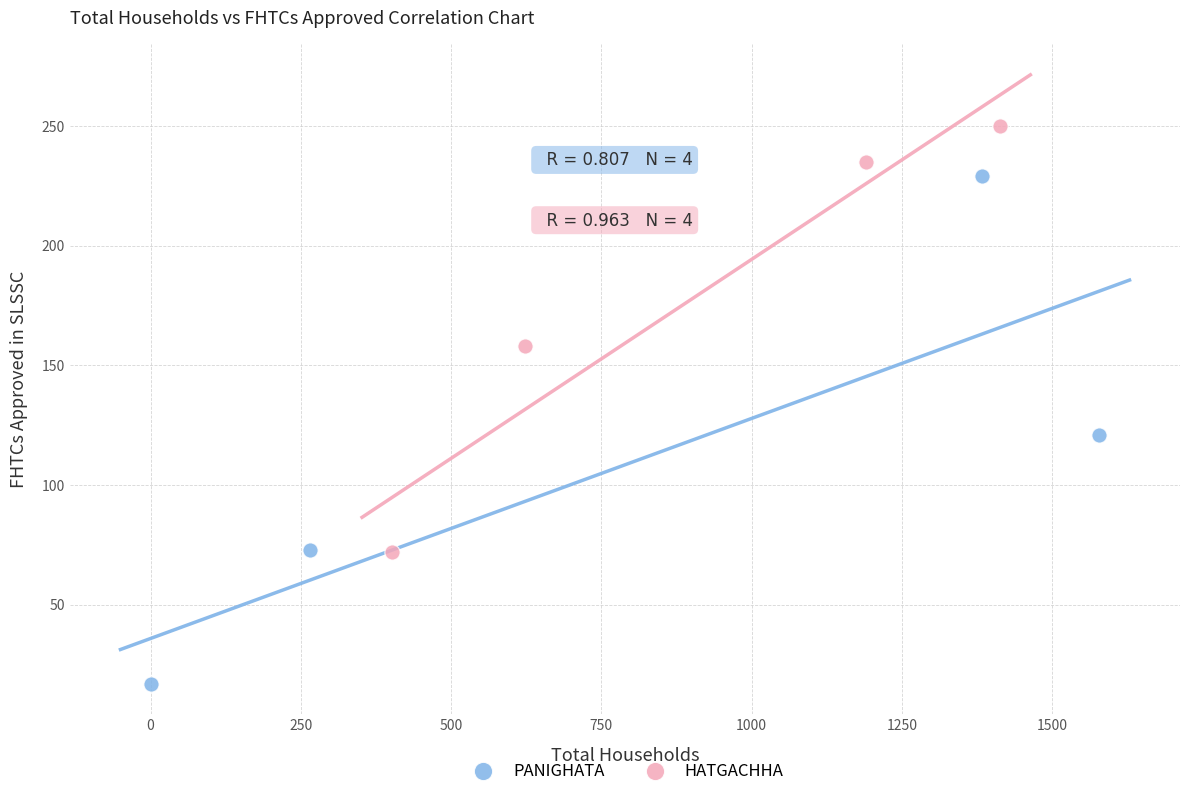

Which series contains the highest Y value?

HATGACHHA